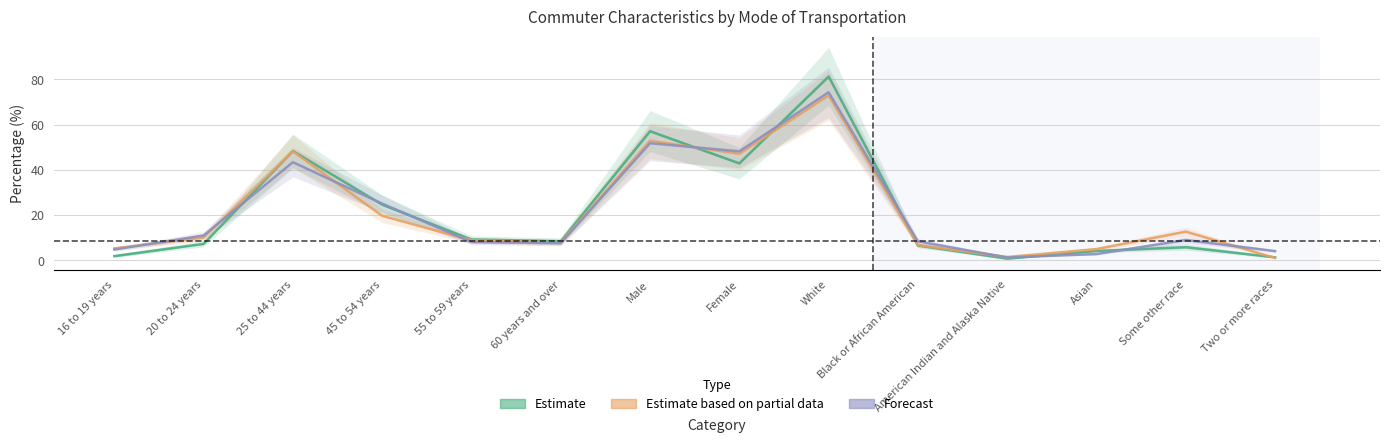

What is the label of the 7th point from the right?

Female